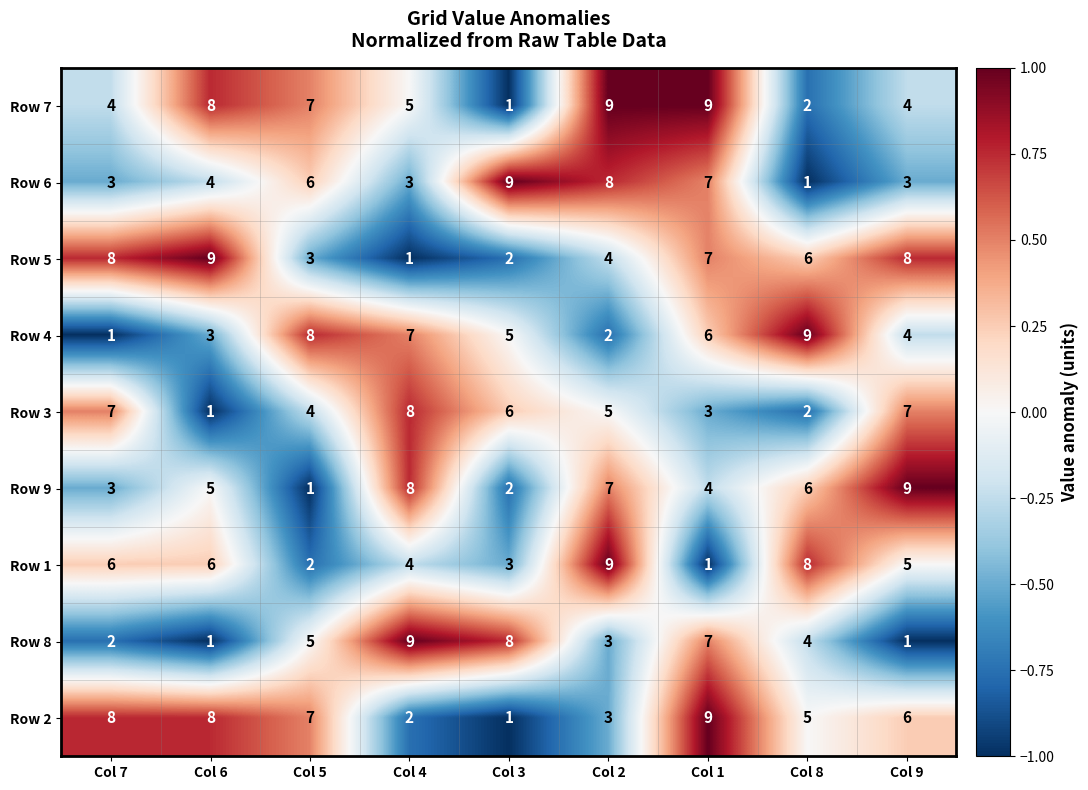

How many categories are shown in the chart?

9